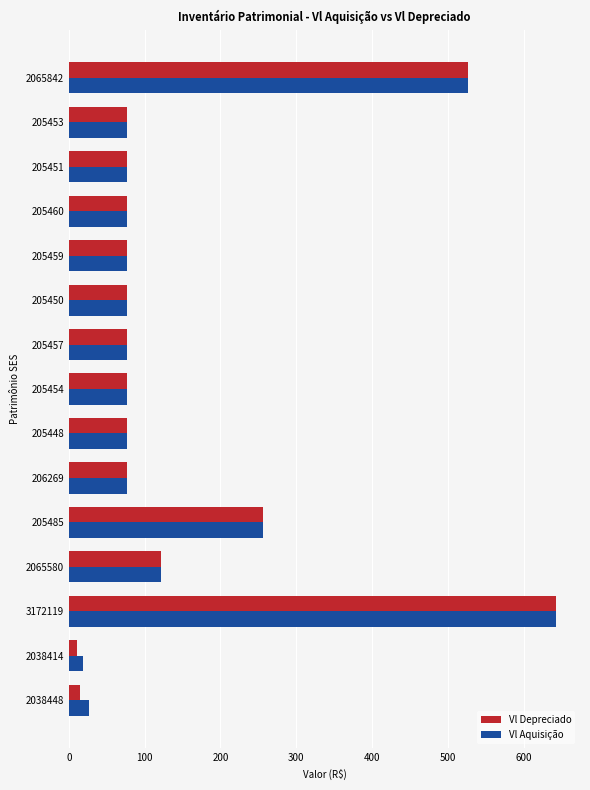

How many data points in Vl Depreciado are above 76?

13